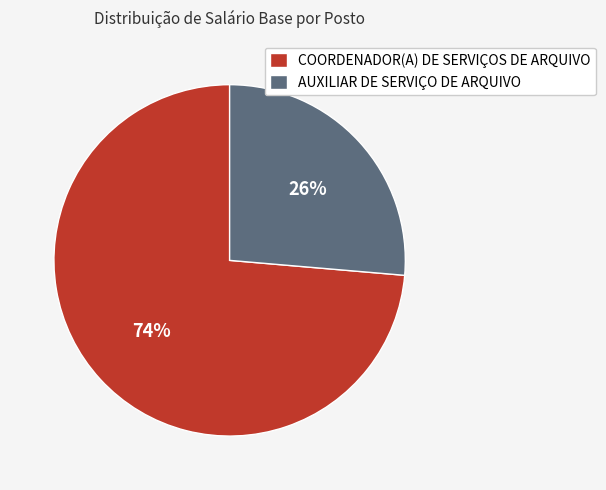

To the nearest percent, what percentage of the pie is AUXILIAR DE SERVIÇO DE ARQUIVO?

26%